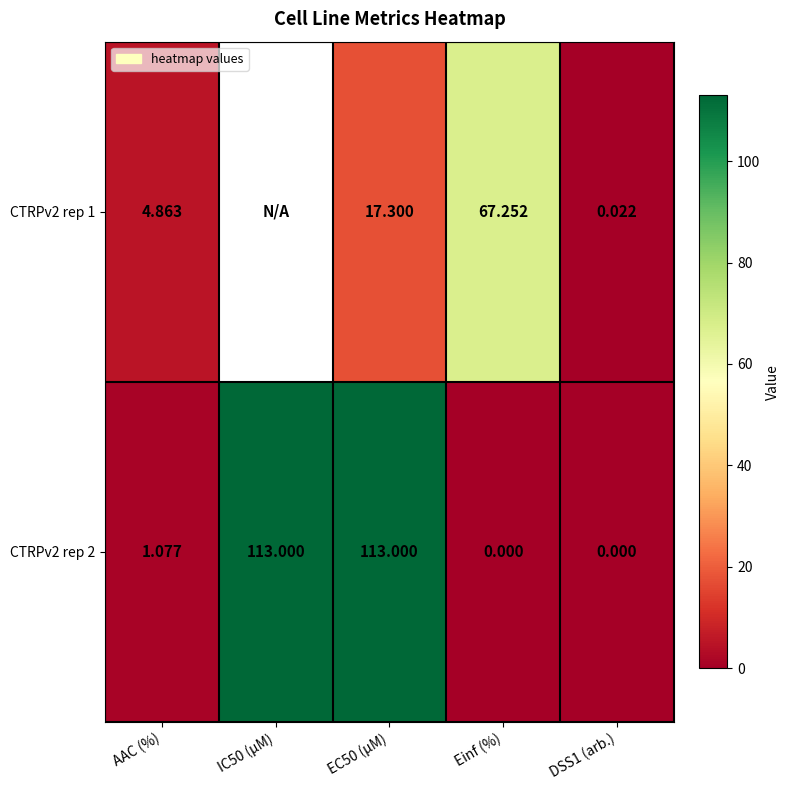

Where is CTRPv2 rep 2 nearest to the value 56?

AAC (%)